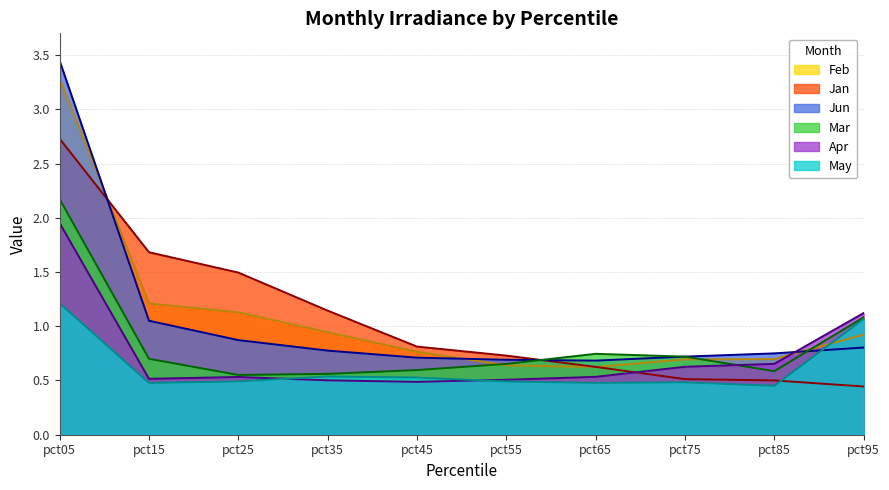

What is the average value of the May series?

0.6